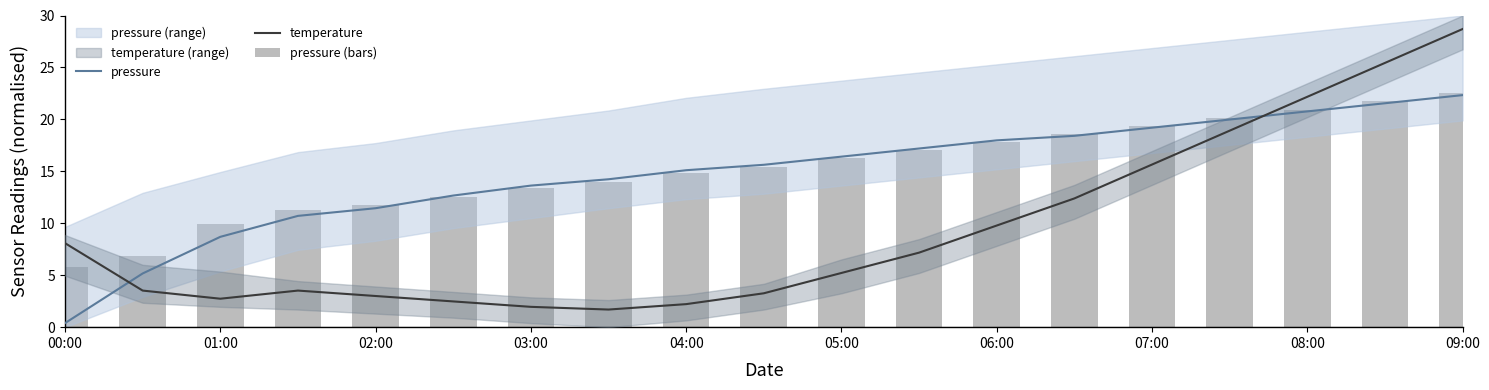

How many data points does each series have?

19